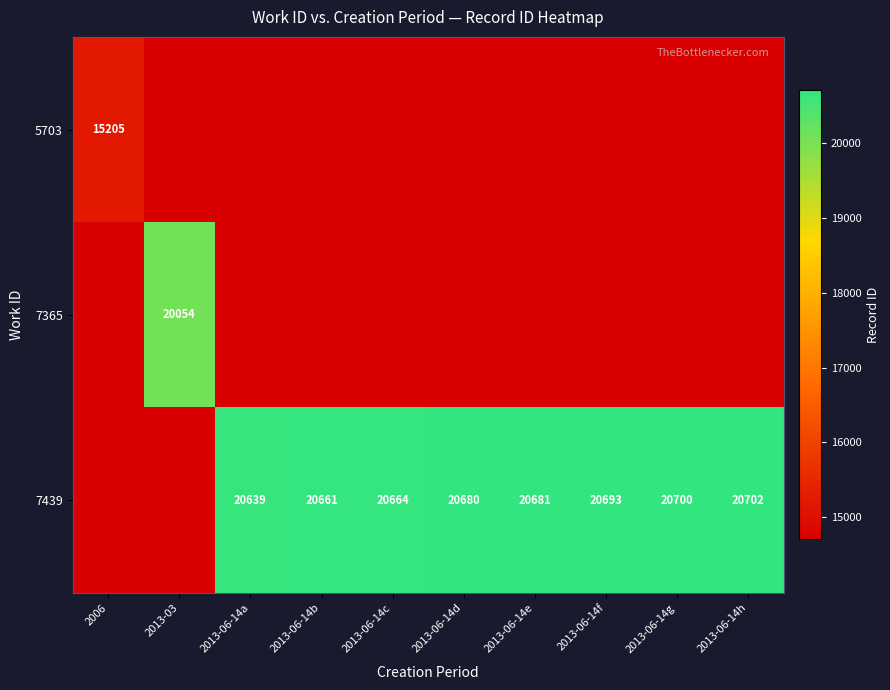

What is the sum of the 7439 values at 2013-06-14e and 2013-06-14a?

41320